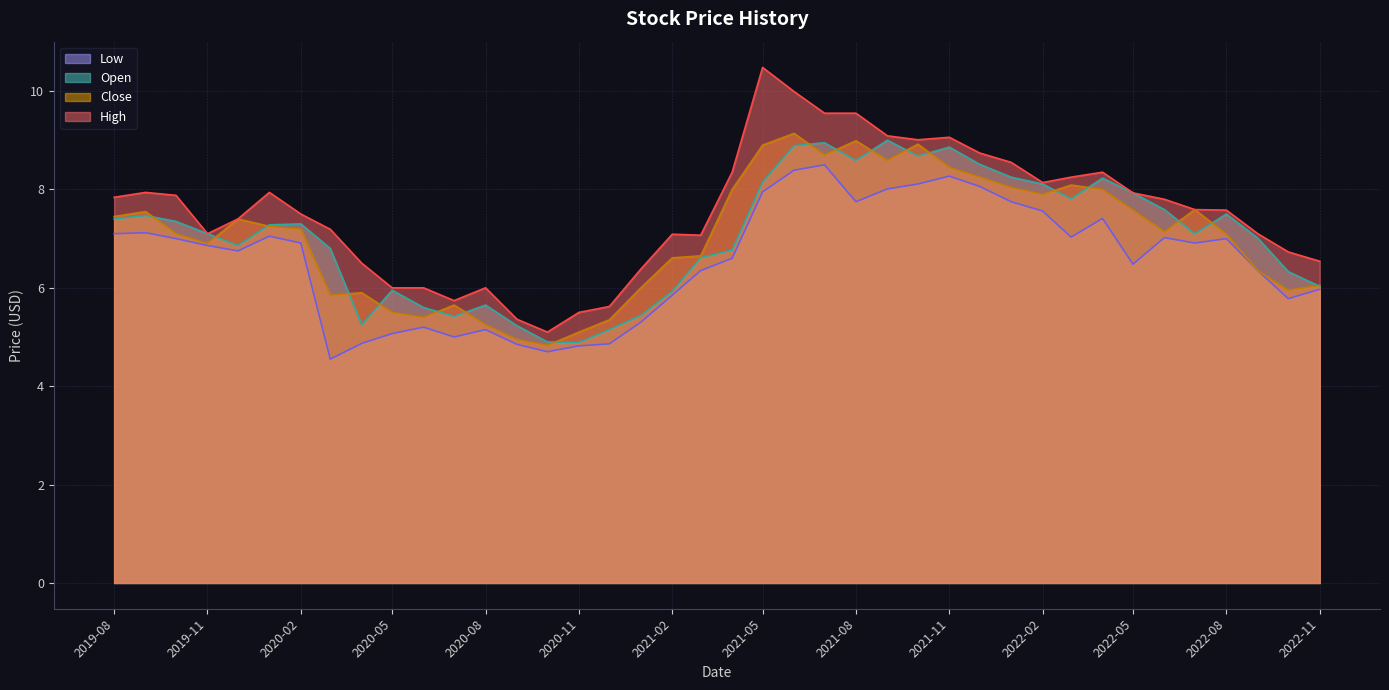

Which has a higher value, 2021-09-01 or 2020-07-01?

2021-09-01